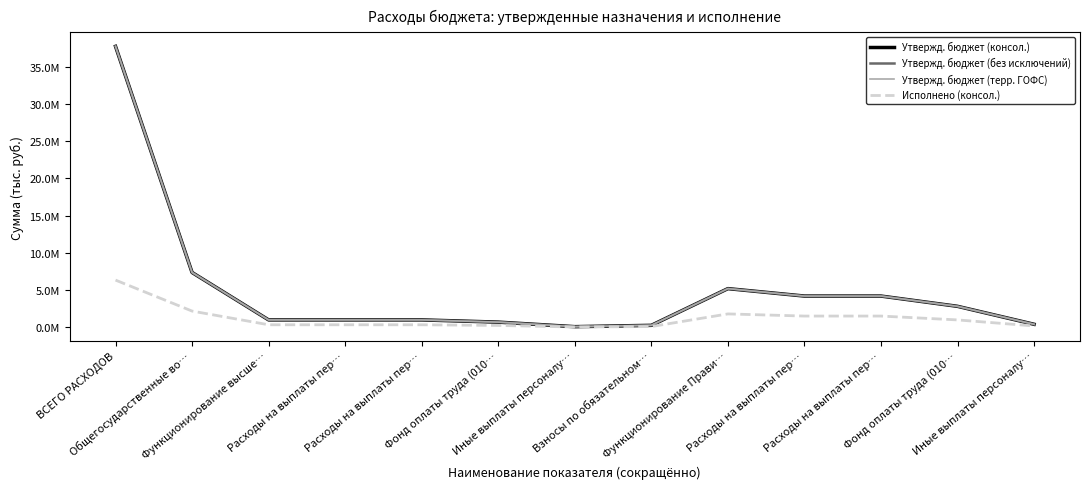

Rank the series by their maximum value, from lowest to highest.

Исполнено (консол.), Утвержд. бюджет (консол.), Утвержд. бюджет (без исключений), Утвержд. бюджет (терр. ГОФС)